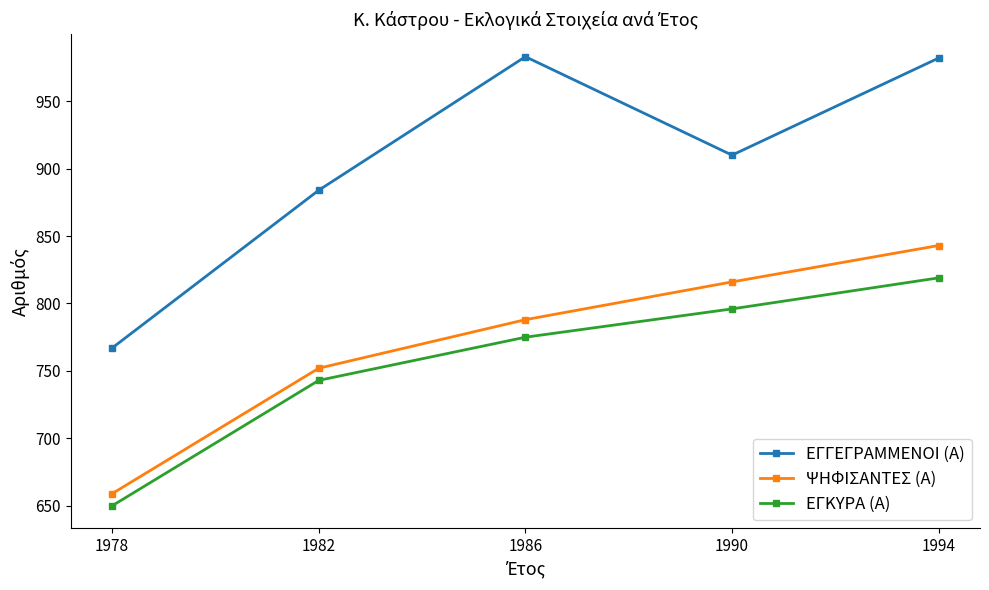

What is the total value across all series at 1990?

2522